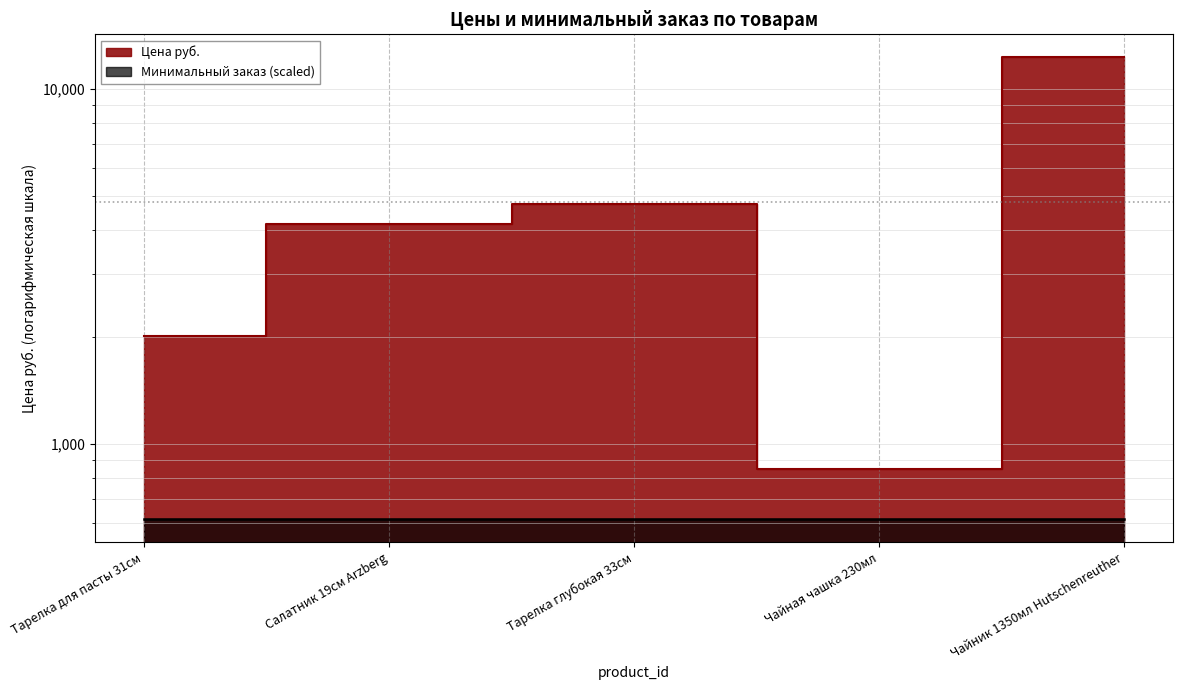

What is the difference between the maximum and minimum values?

11414.0